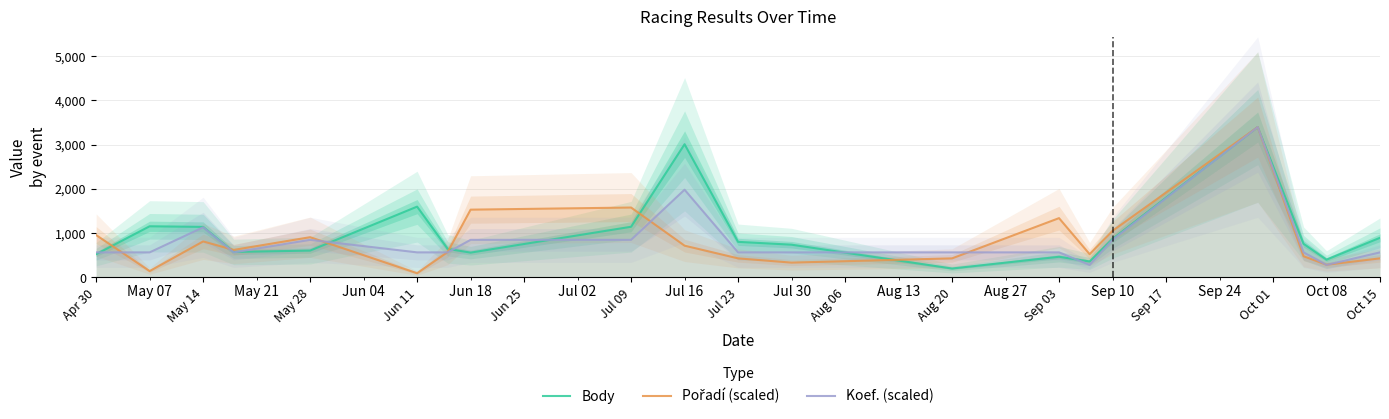

Which series has the widest spread of values?

Pořadí (scaled)